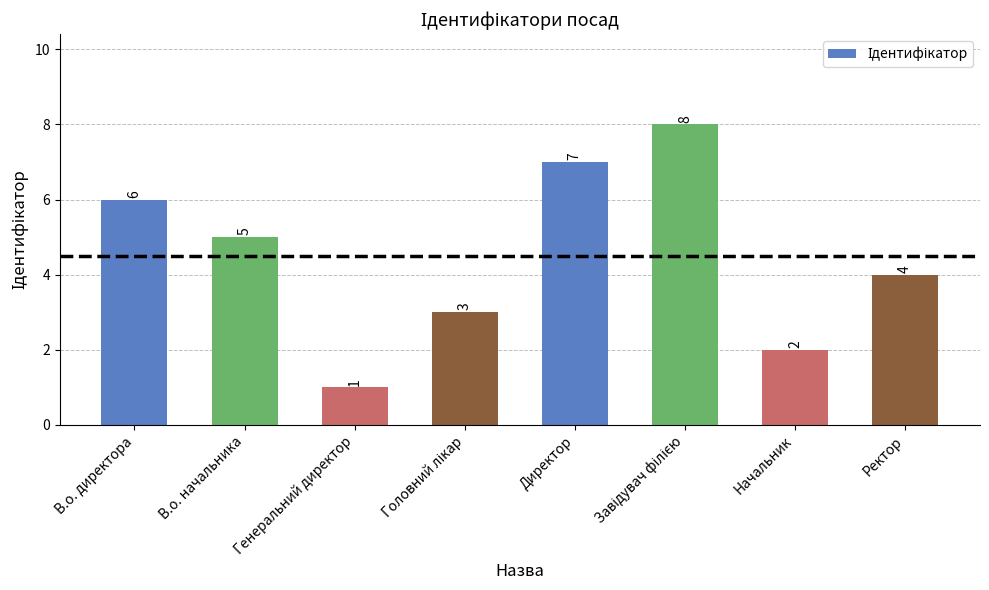

What is the greatest value displayed?

8